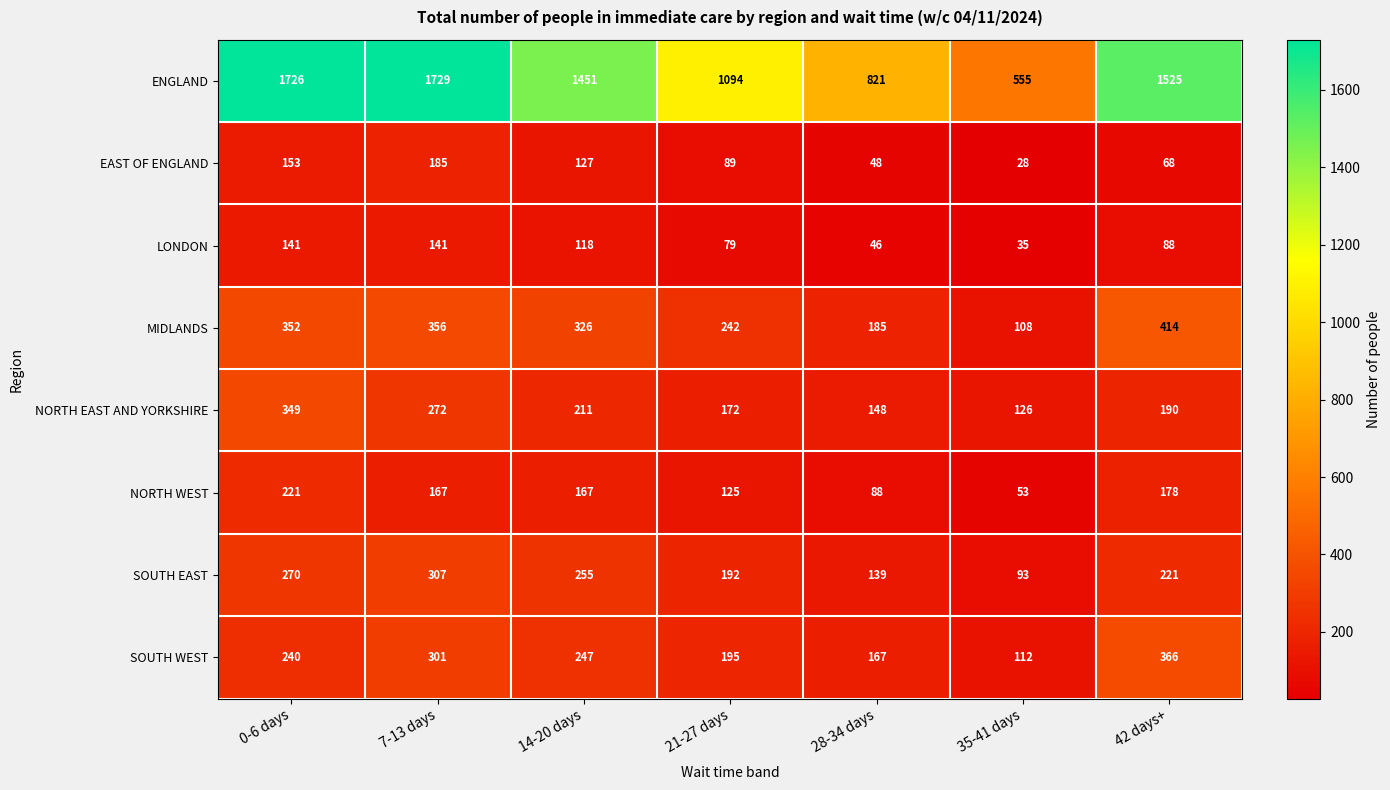

At which category is the sum across all series the highest?

7-13 days